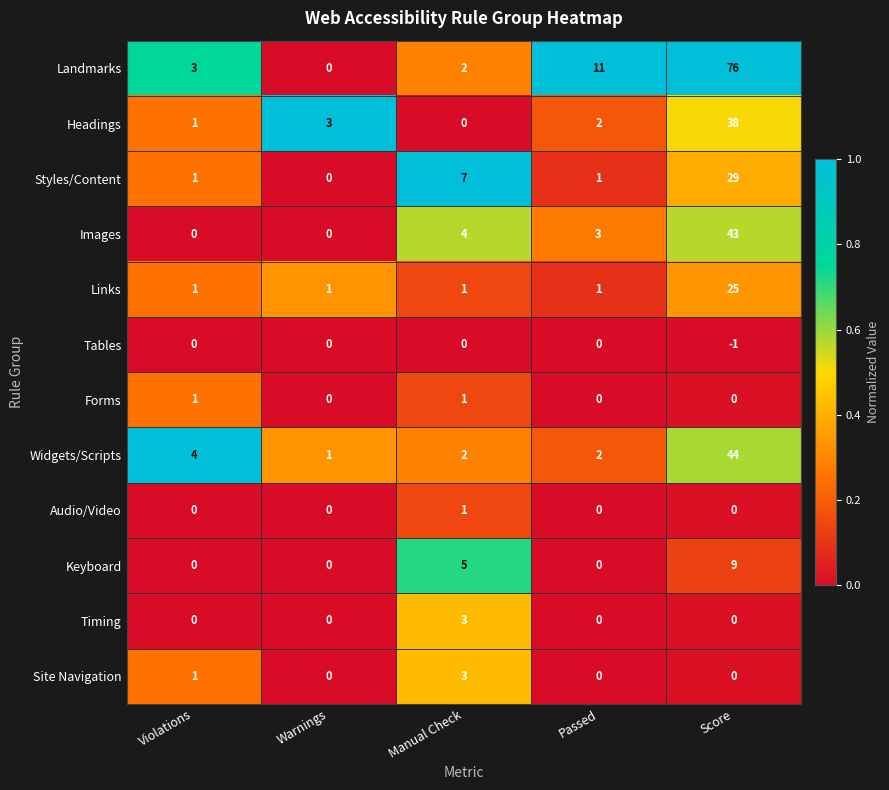

What is the difference between the maximum and second lowest values in the Headings series?

37